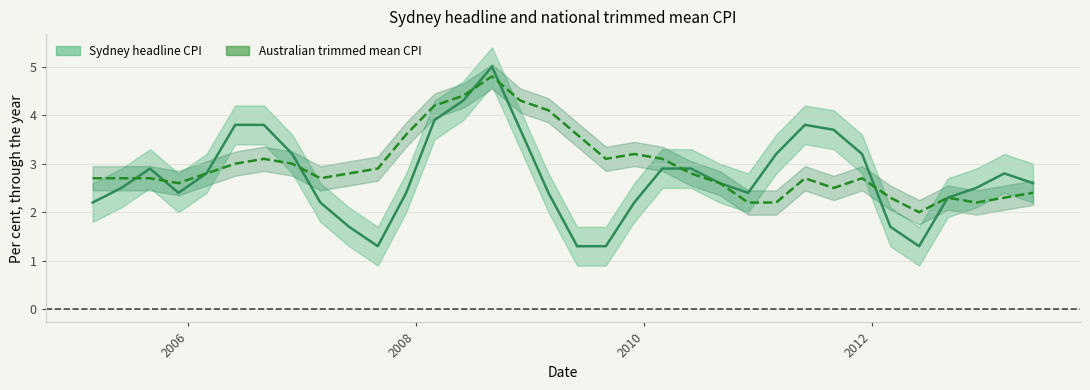

True or false: Australian trimmed mean CPI and Sydney headline CPI intersect in this chart.

True